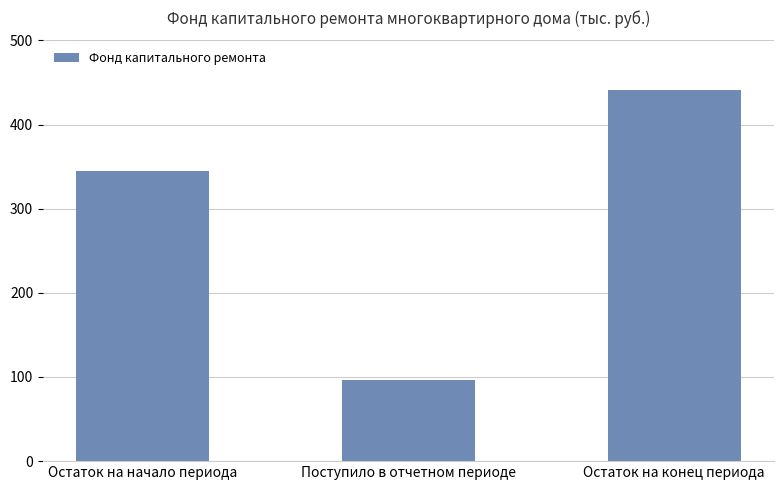

How many categories are shown in the chart?

3